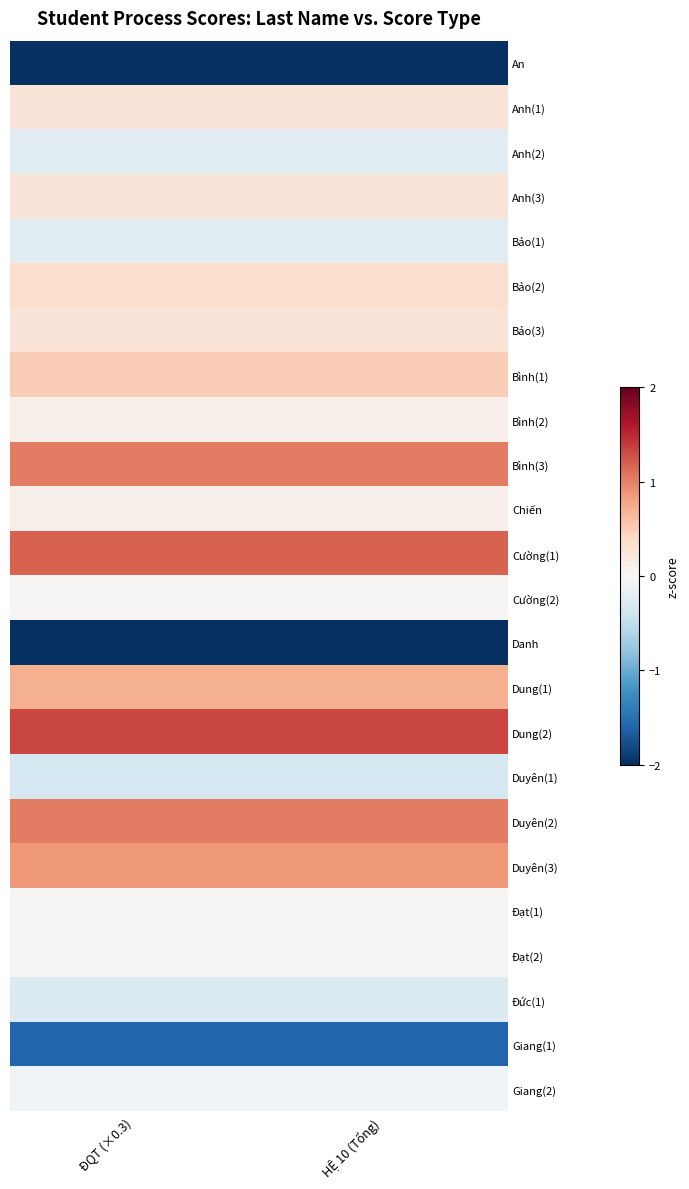

What is the smallest value displayed?

-2.7